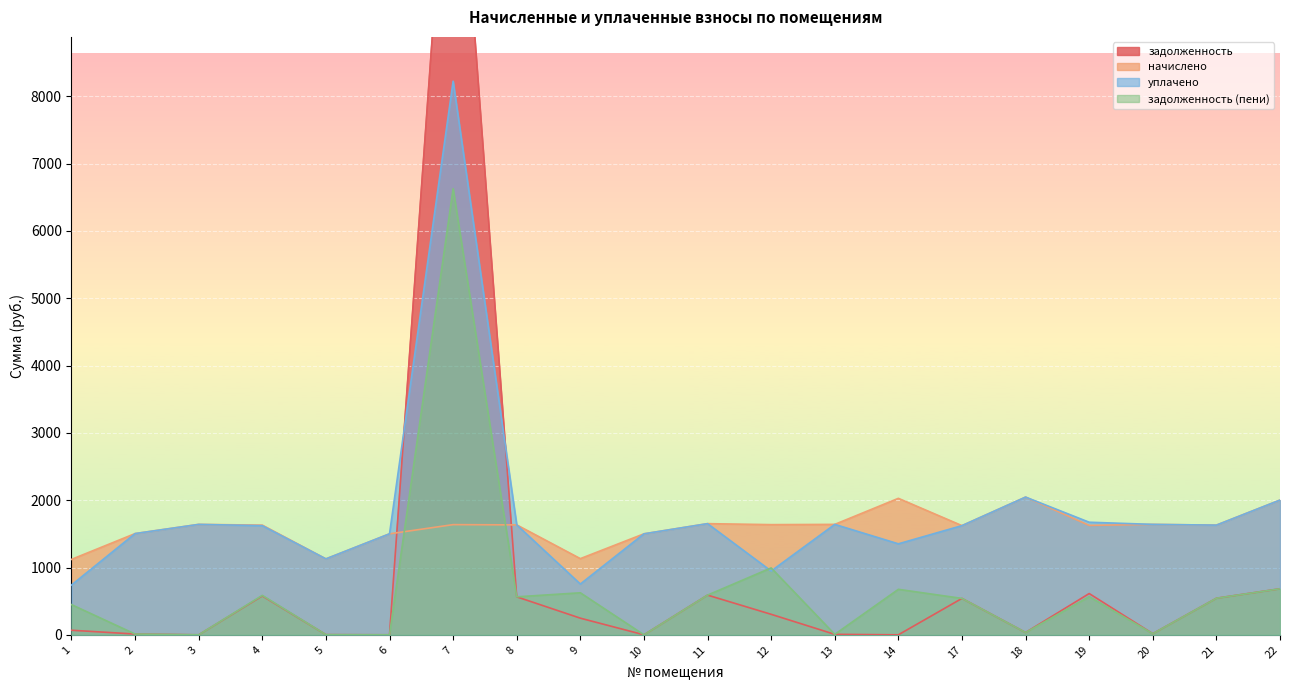

Rank the categories by задолженность value from highest to lowest.

7, 22, 19, 11, 4, 8, 21, 17, 12, 9, 1, 18, 20, 2, 13, 5, 6, 3, 10, 14